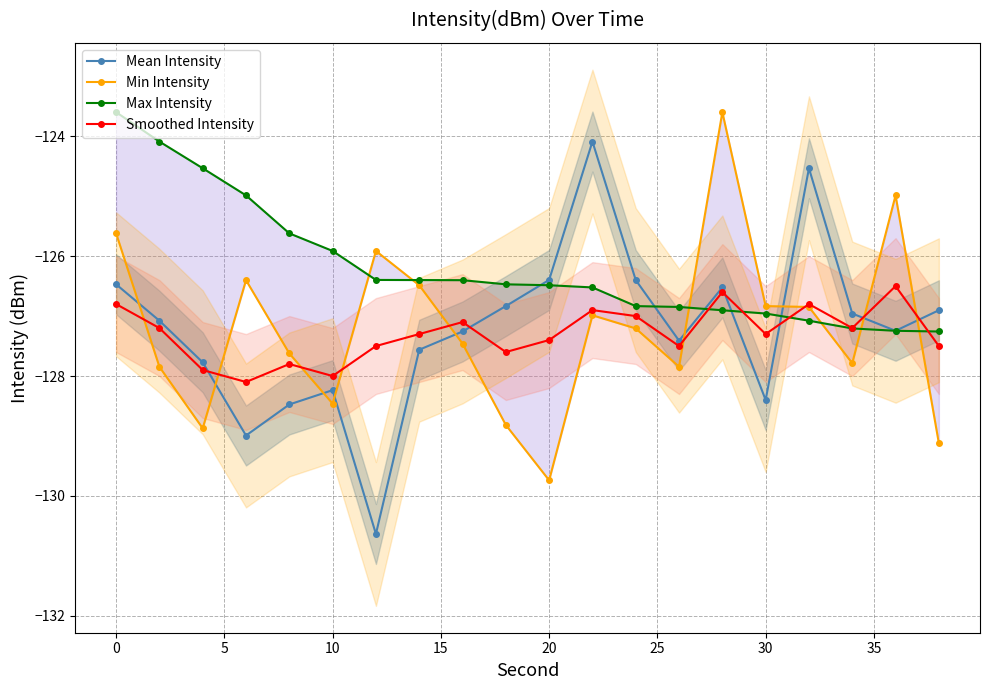

At how many categories does at least one series exceed -125?

8